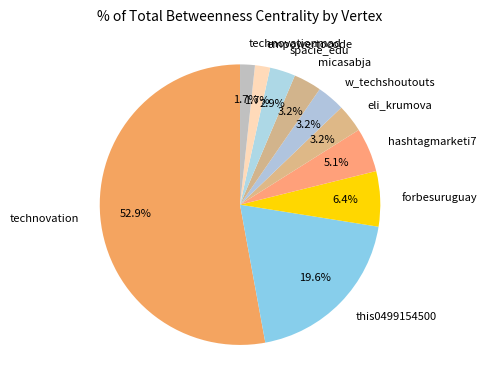

To the nearest percent, what is the difference between the largest and smallest slice percentages?

51%